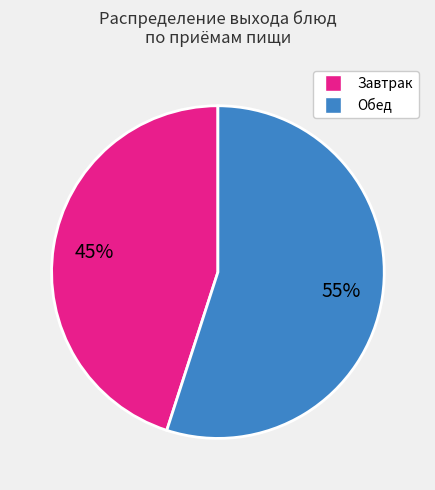

To the nearest percent, what is the difference between the largest and smallest slice percentages?

10%